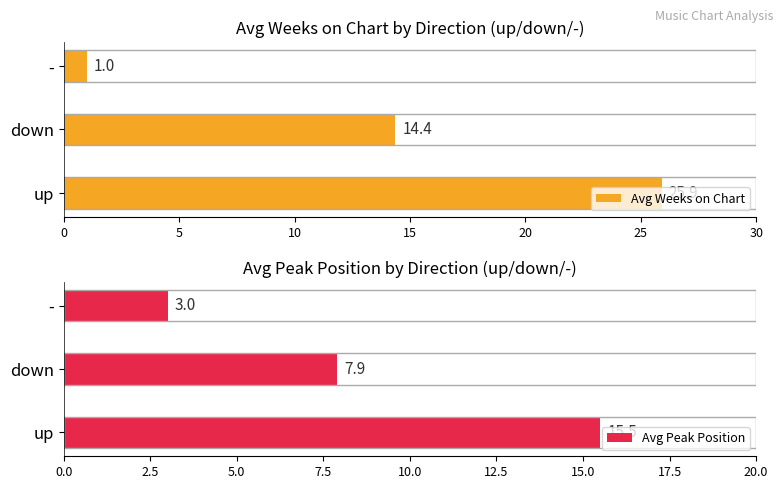

Is the value of Average Weeks on Chart at up greater than the value of Peak Position at up (NewJeans)?

Yes